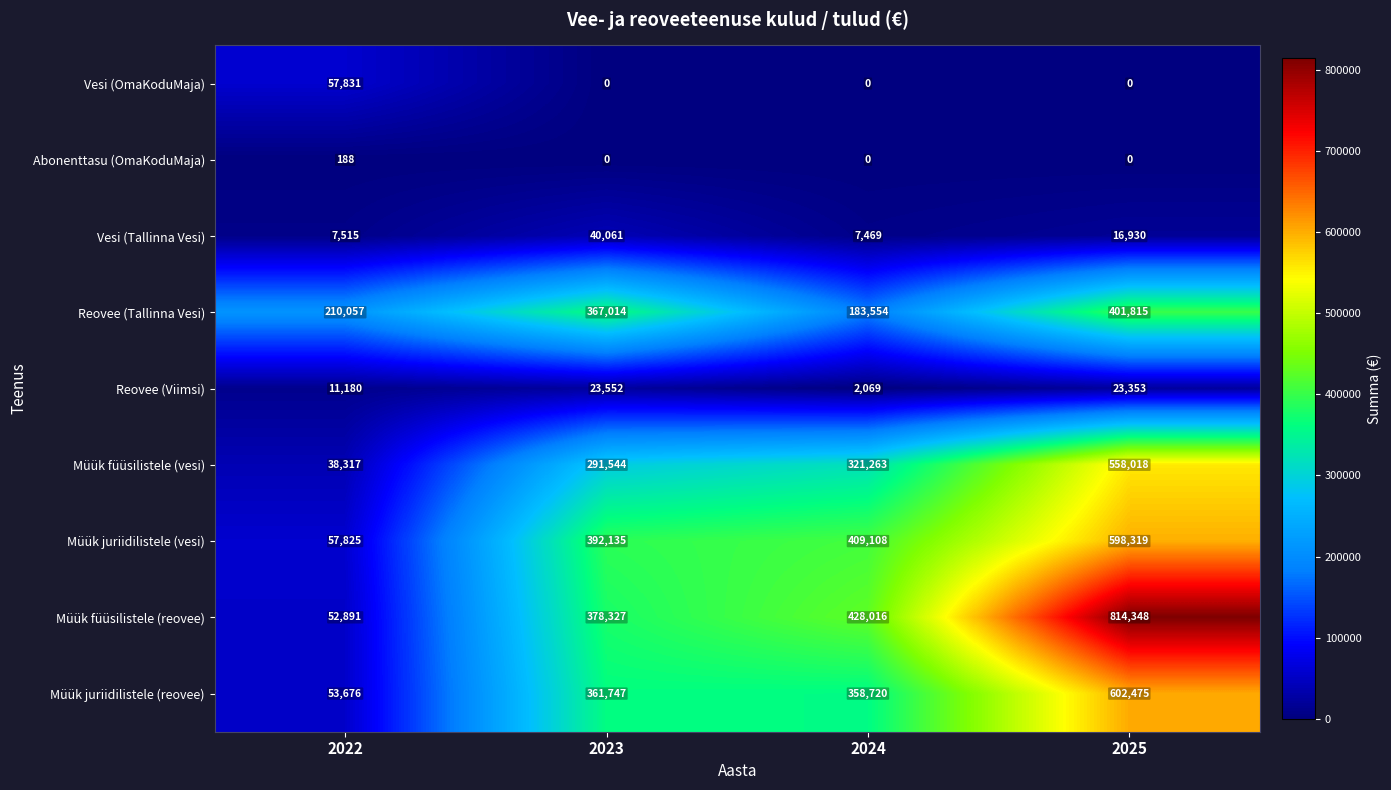

The Müük füüsilistele (reovee) series shows 92870 at 2022. True or false?

False